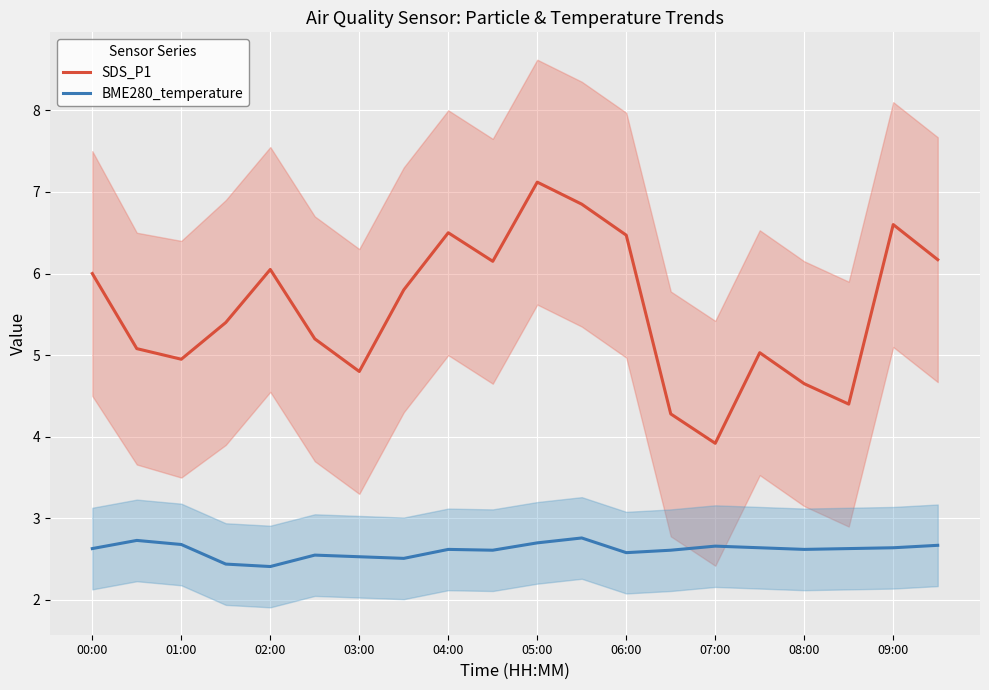

What is the spread (max minus min) of values at 19?

3.5